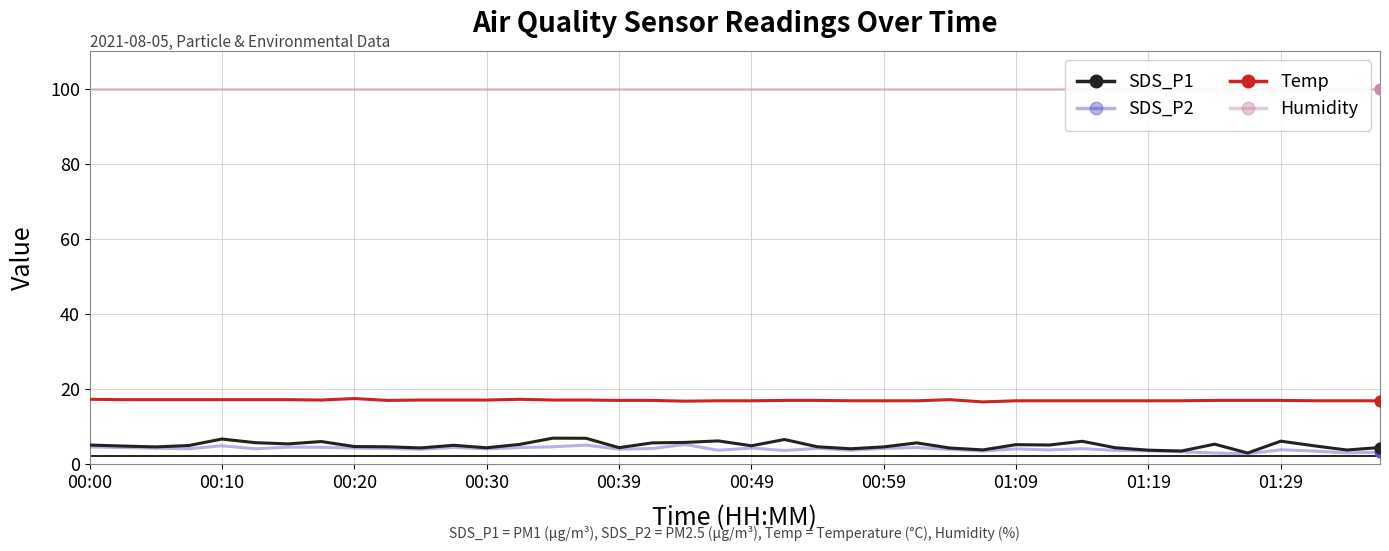

What are all the series names shown in the legend?

Humidity, SDS_P2, SDS_P1, Temp